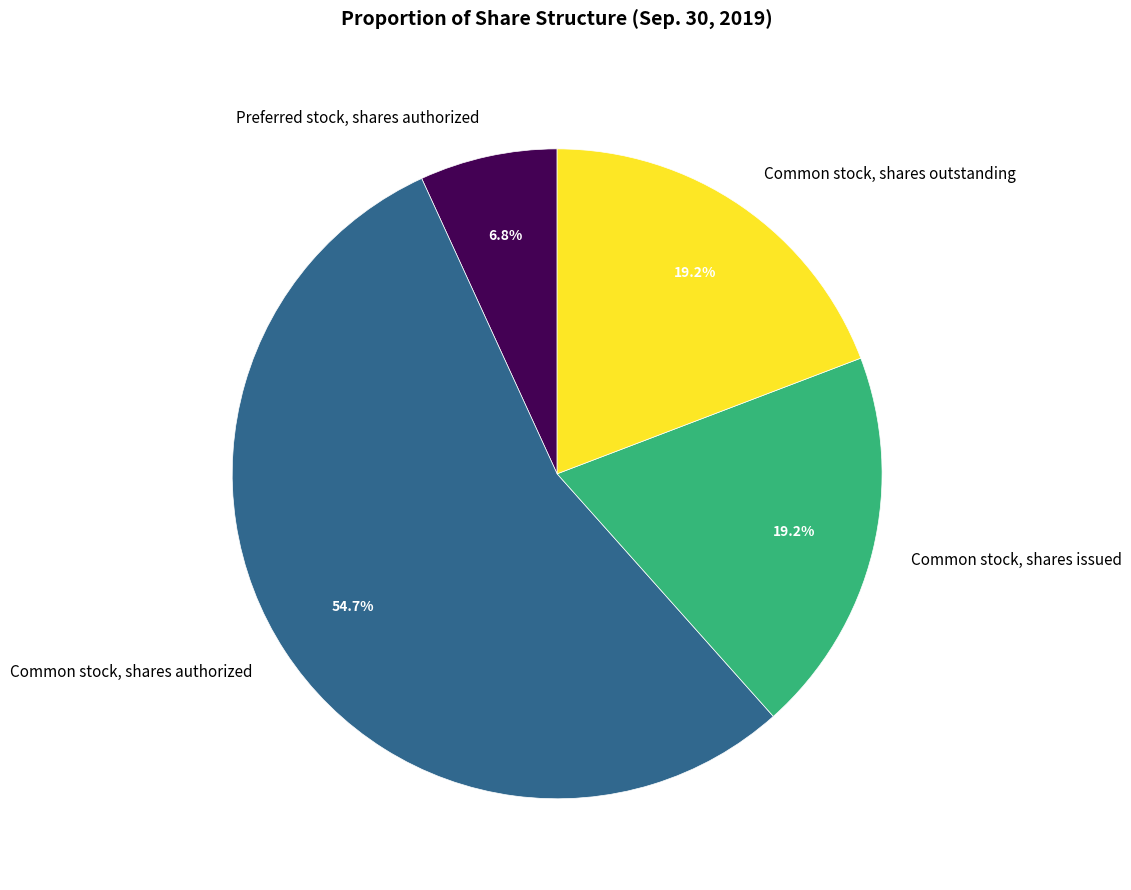

The Common stock, shares outstanding slice represents 19% of the pie. True or false?

True